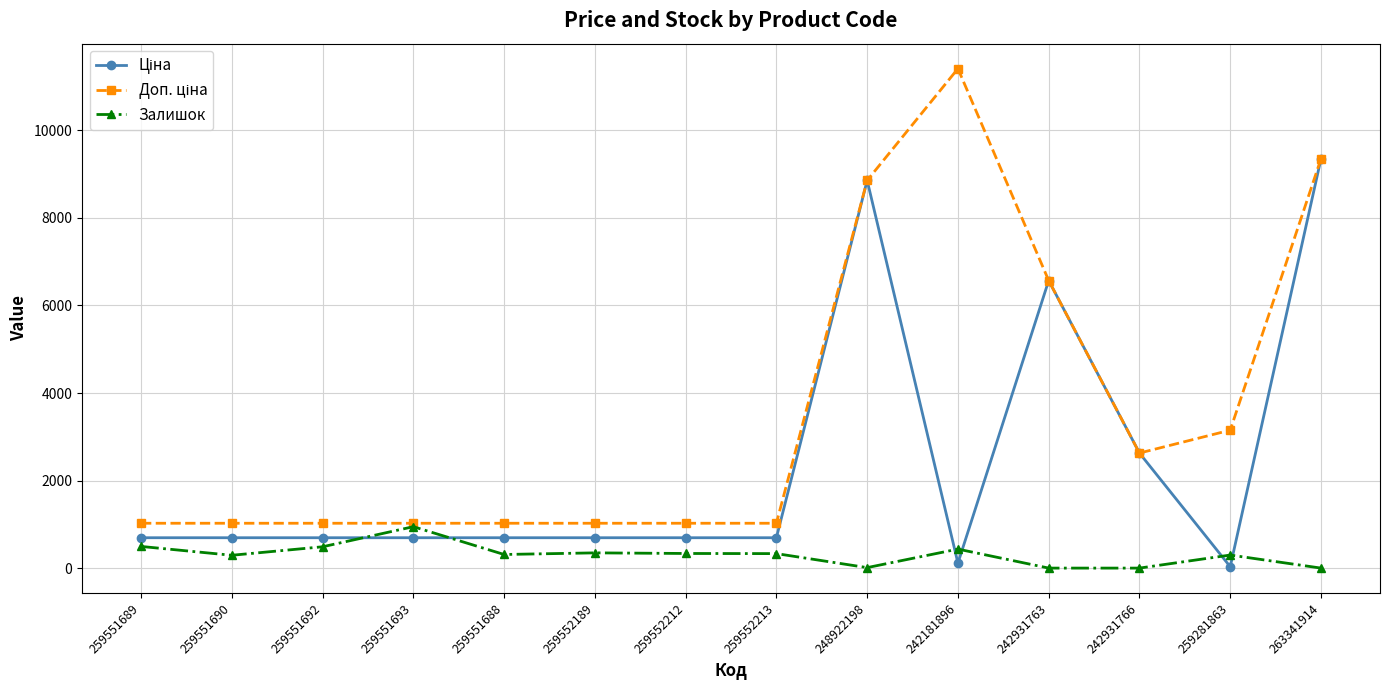

Which label corresponds to the largest value in the chart?

242181896